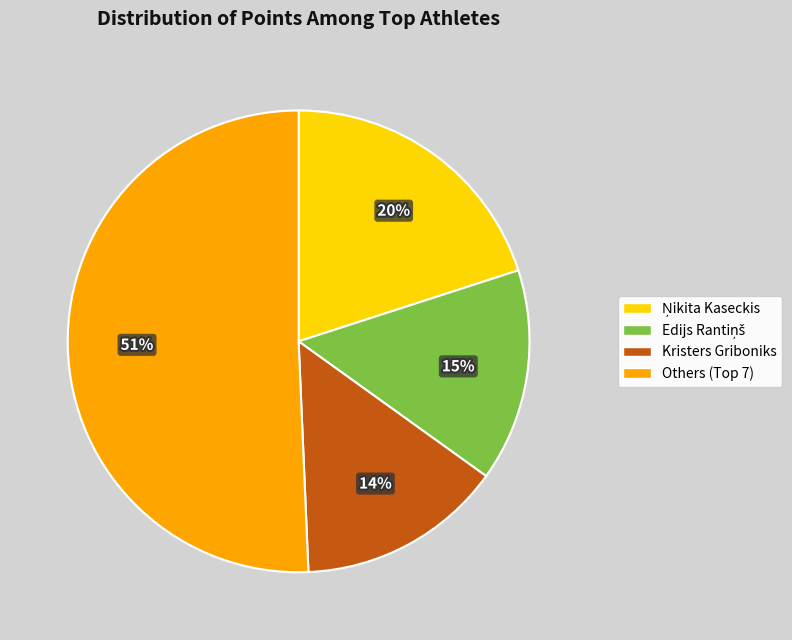

Which slice represents more than half of the pie?

Others (Top 7)